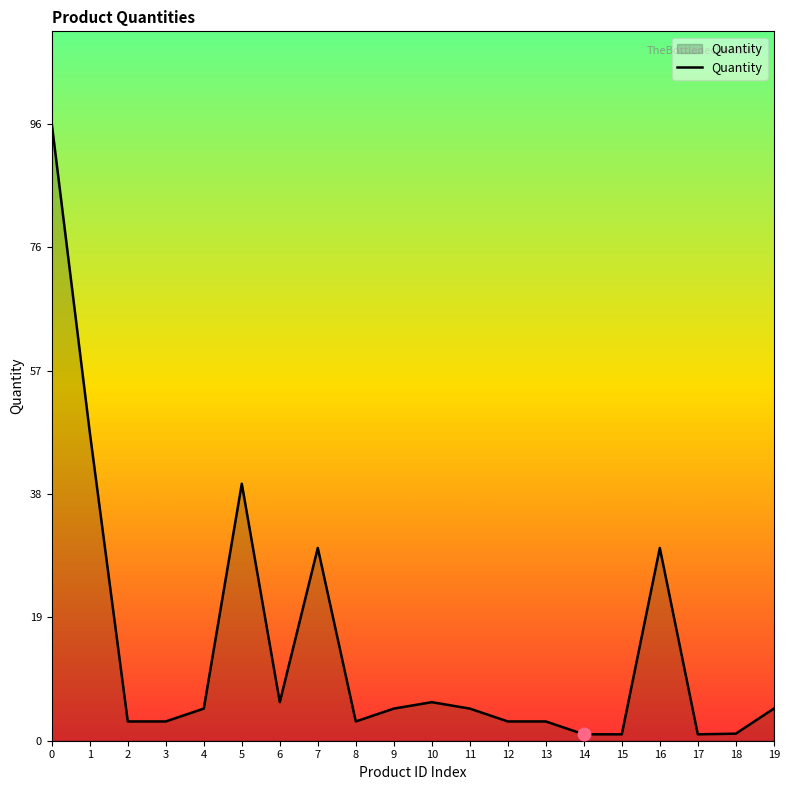

Approximately how many times larger is the value at 10 compared to 4?

1.2